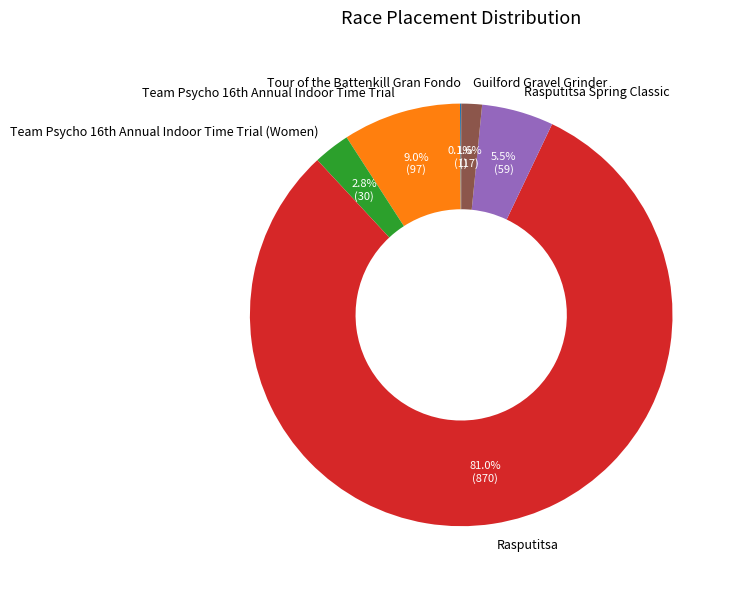

Which category accounts for the majority?

Rasputitsa